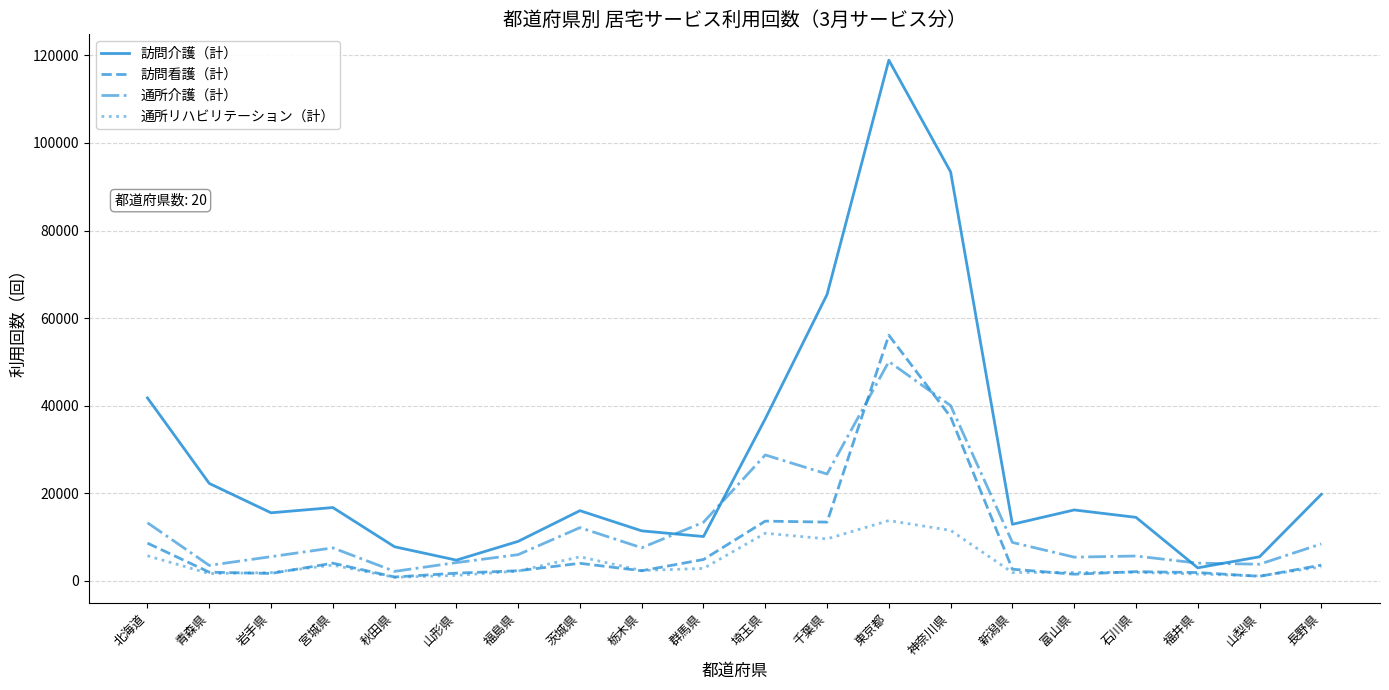

True or false: 通所リハビリテーション（計） has more than 1 interior local peaks.

True